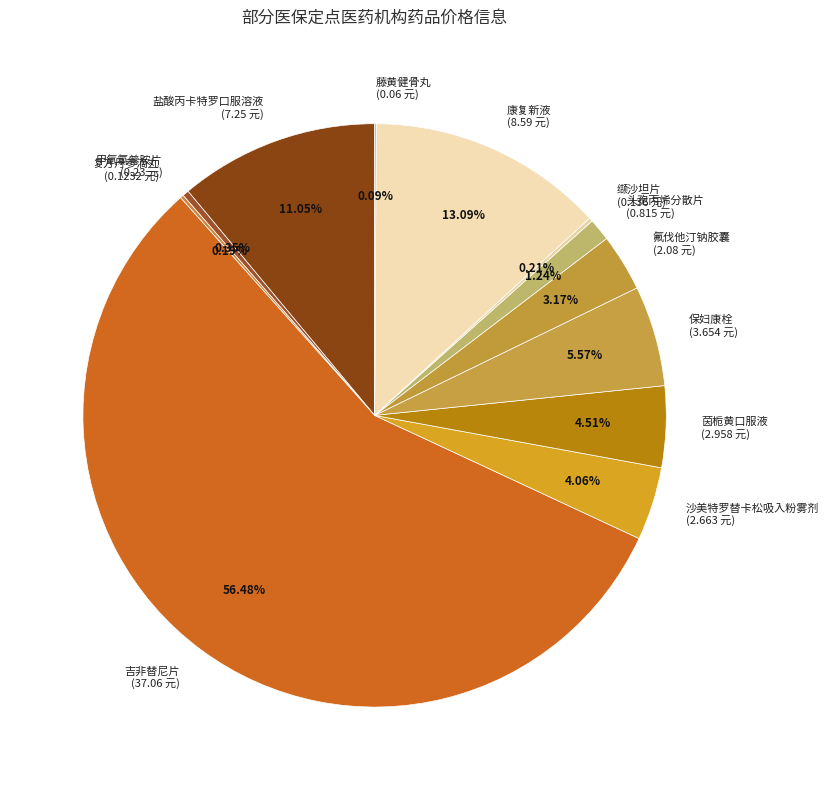

What is the ratio of the value at 康复新液 to the value at 沙美特罗替卡松吸入粉雾剂?

3.2